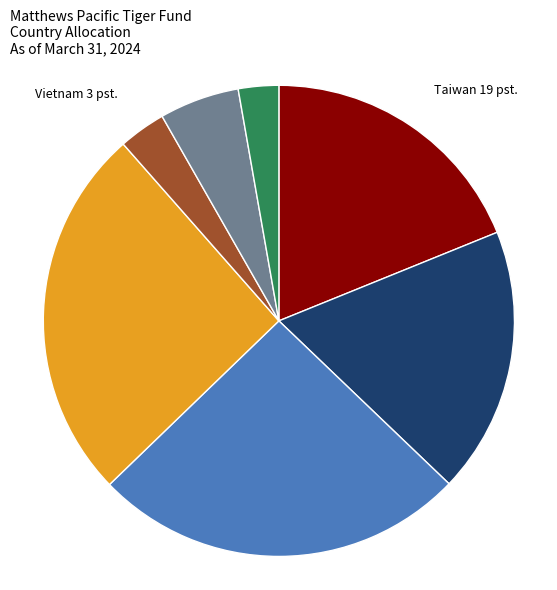

Which has a higher value, Indonesia or Hong Kong?

Indonesia